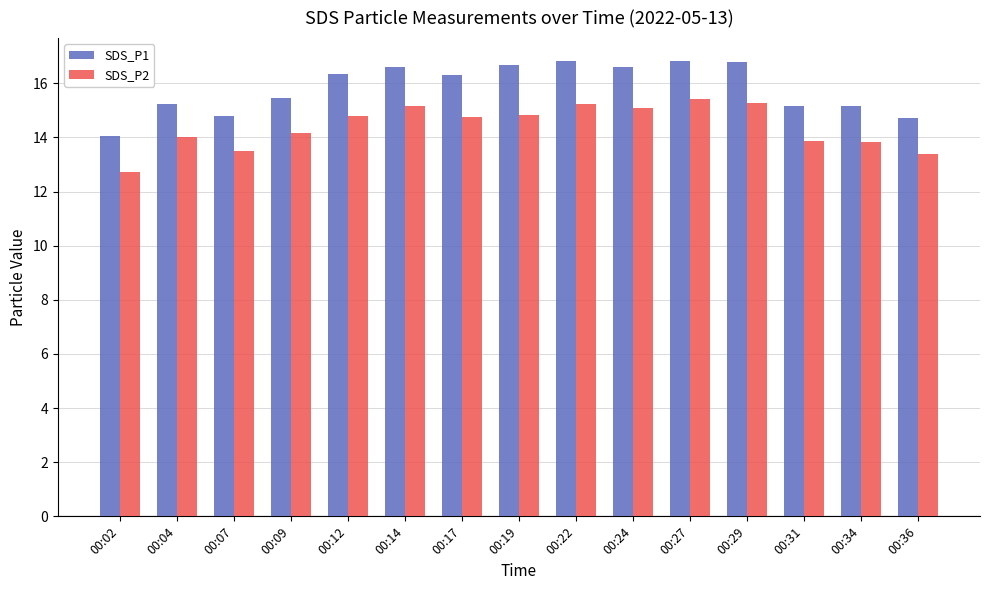

True or false: SDS_P1 has a value of 11.3 at 00:27.

False